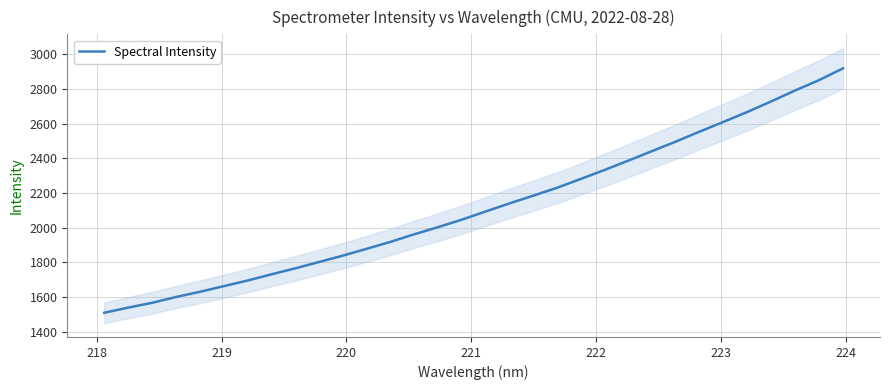

What is the minimum value for Spectral Intensity?

1509.1